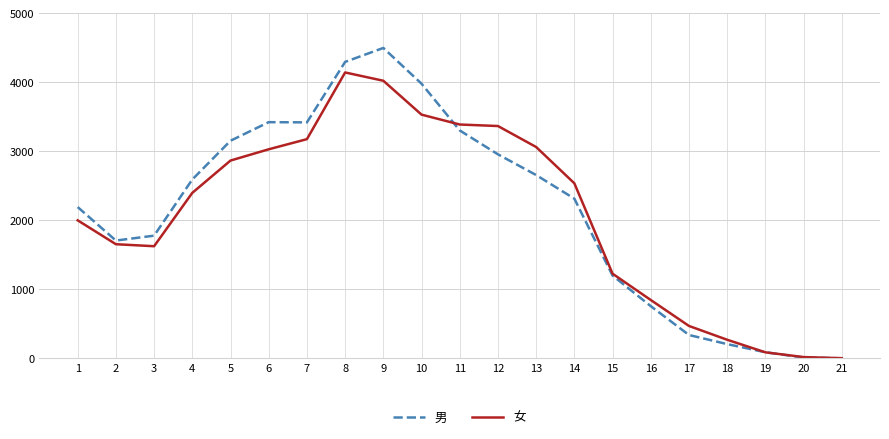

What is the difference between the second highest and minimum values in the 女 series?

4019